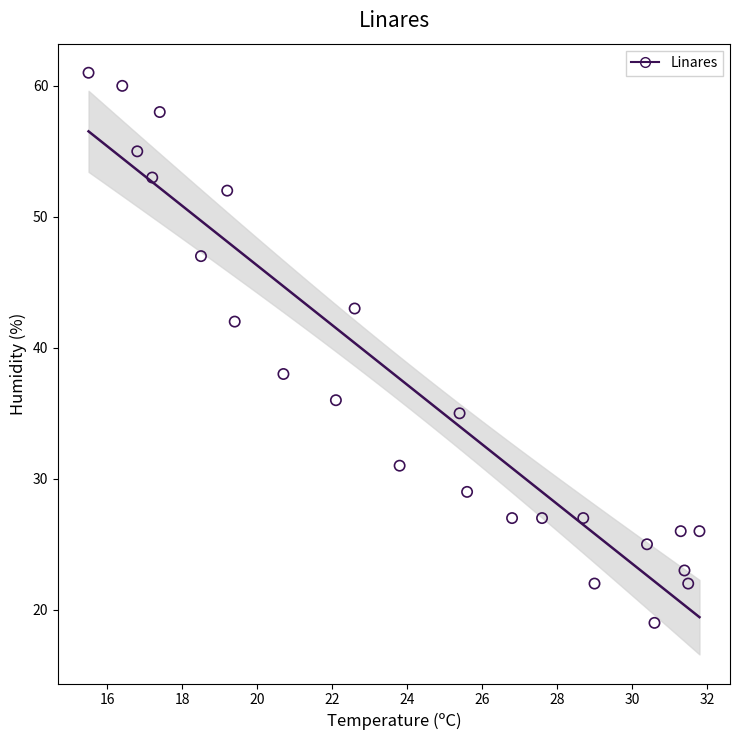

What is the range of Y values (max minus min)?

42